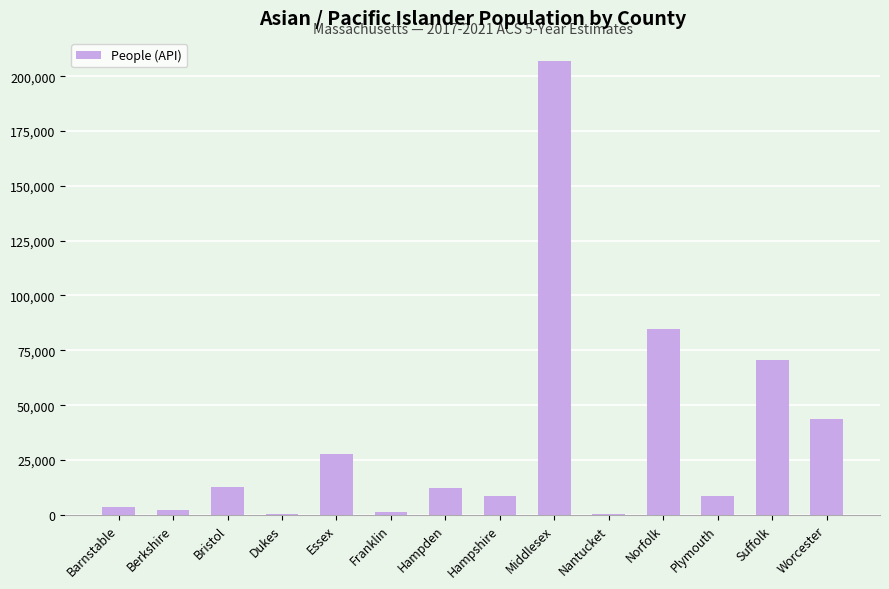

Are the bars grouped side by side (vs. stacked)?

No